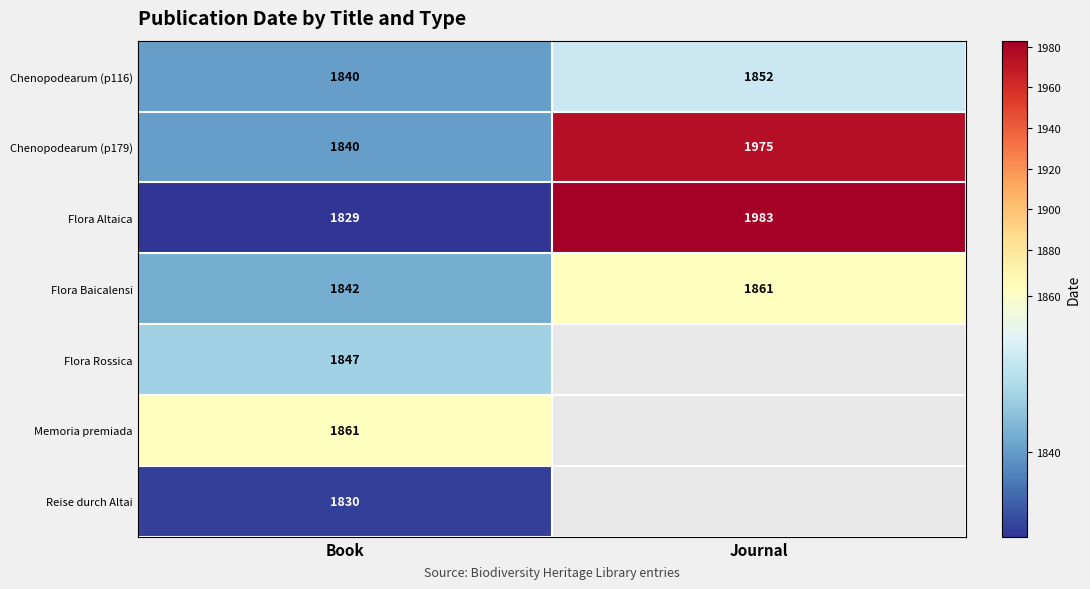

At which category is the sum across all series the highest?

Book